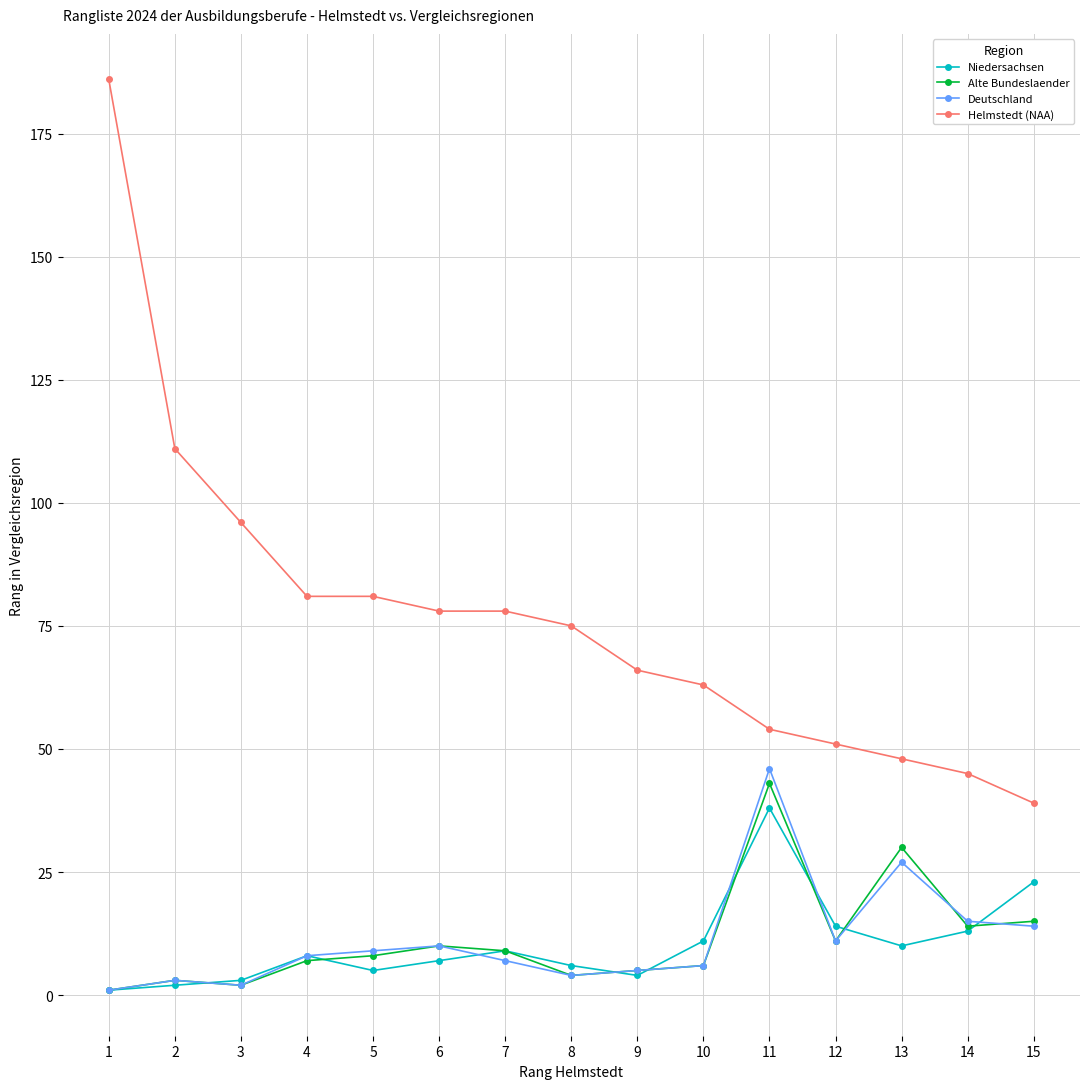

True or false: Helmstedt (NAA) and Niedersachsen intersect in this chart.

False